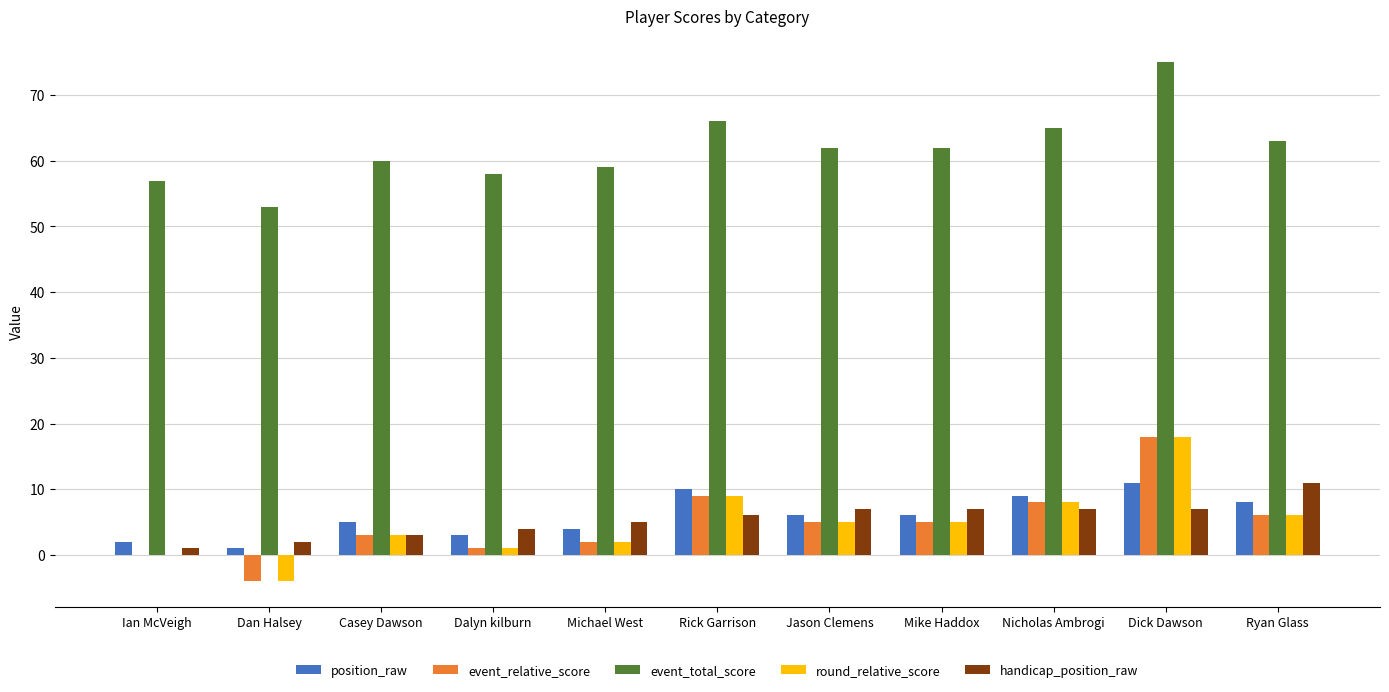

The position_raw series shows 14 at Rick Garrison. True or false?

False